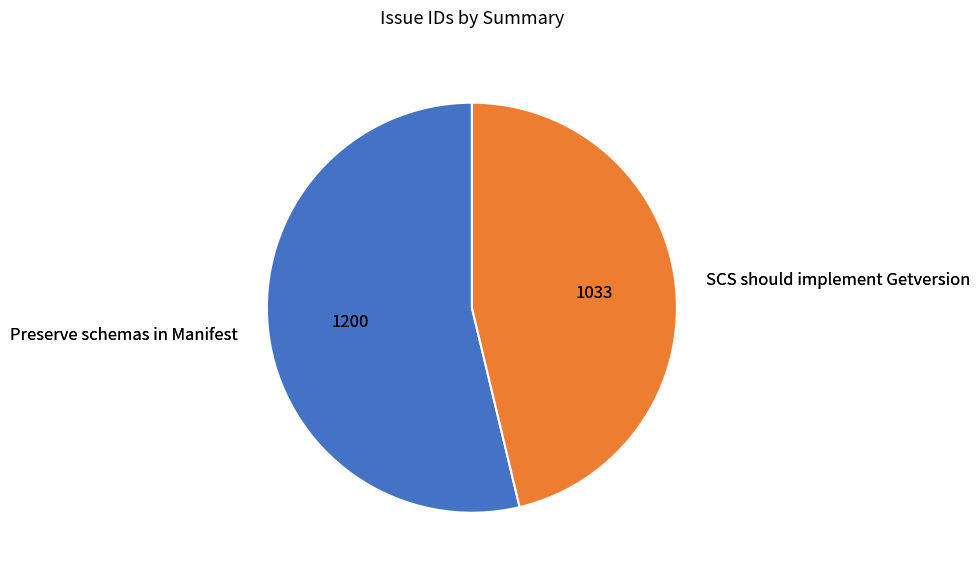

The Preserve schemas in Manifest slice represents 62% of the pie. True or false?

False